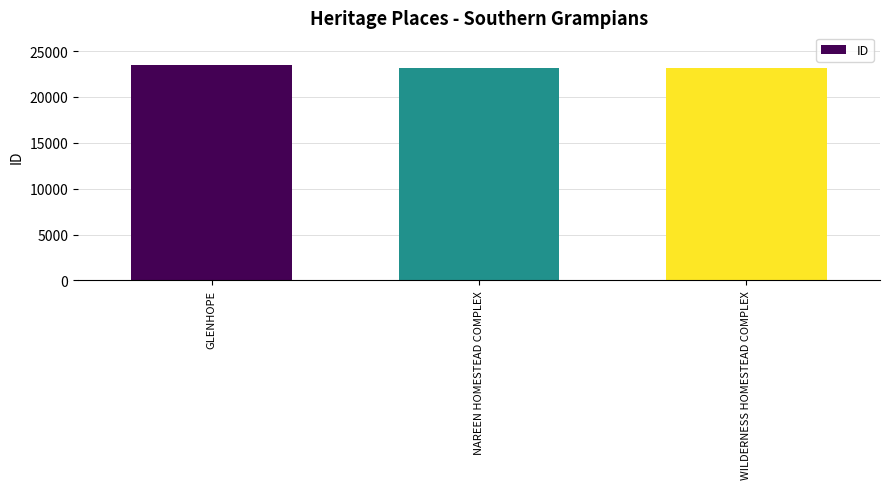

What is the label of the 1st bar from the left?

GLENHOPE